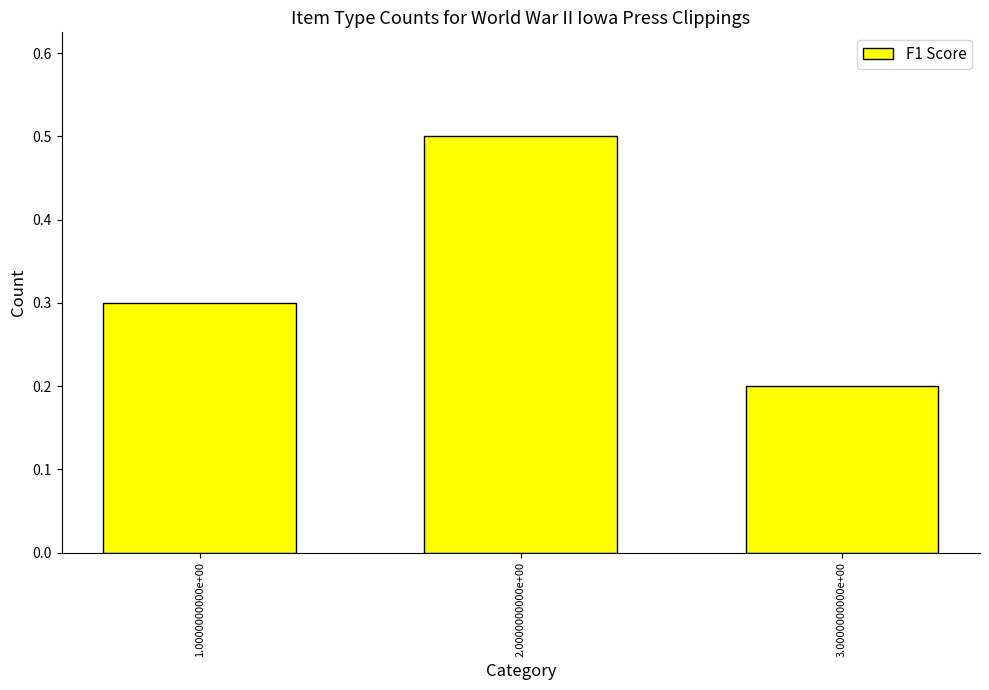

Rank the categories by value from highest to lowest.

2.0000000000e+00, 1.0000000000e+00, 3.0000000000e+00